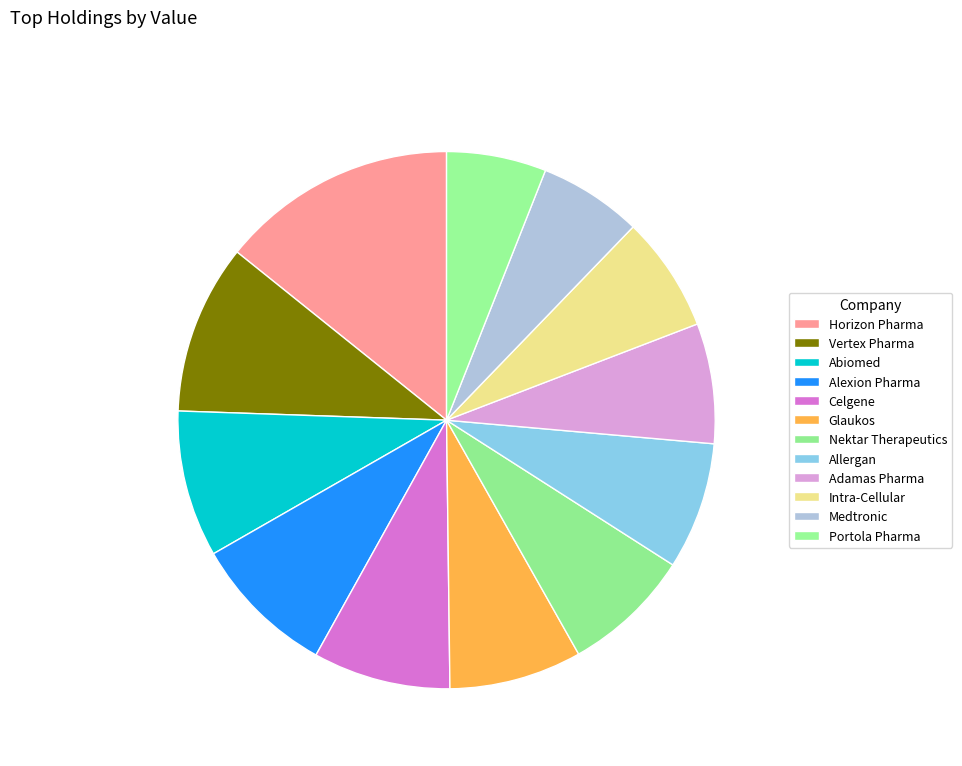

Count the number of slices in the pie.

12